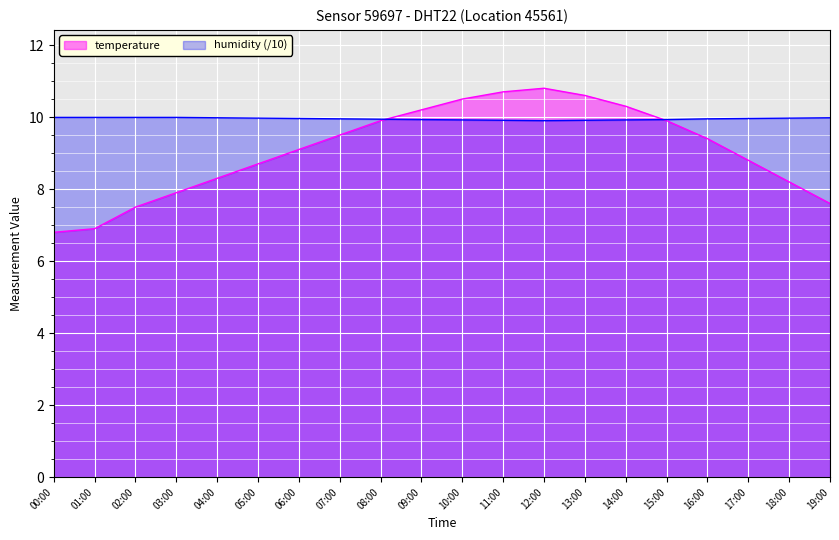

After their last crossing, which series has the higher values: humidity or temperature?

humidity